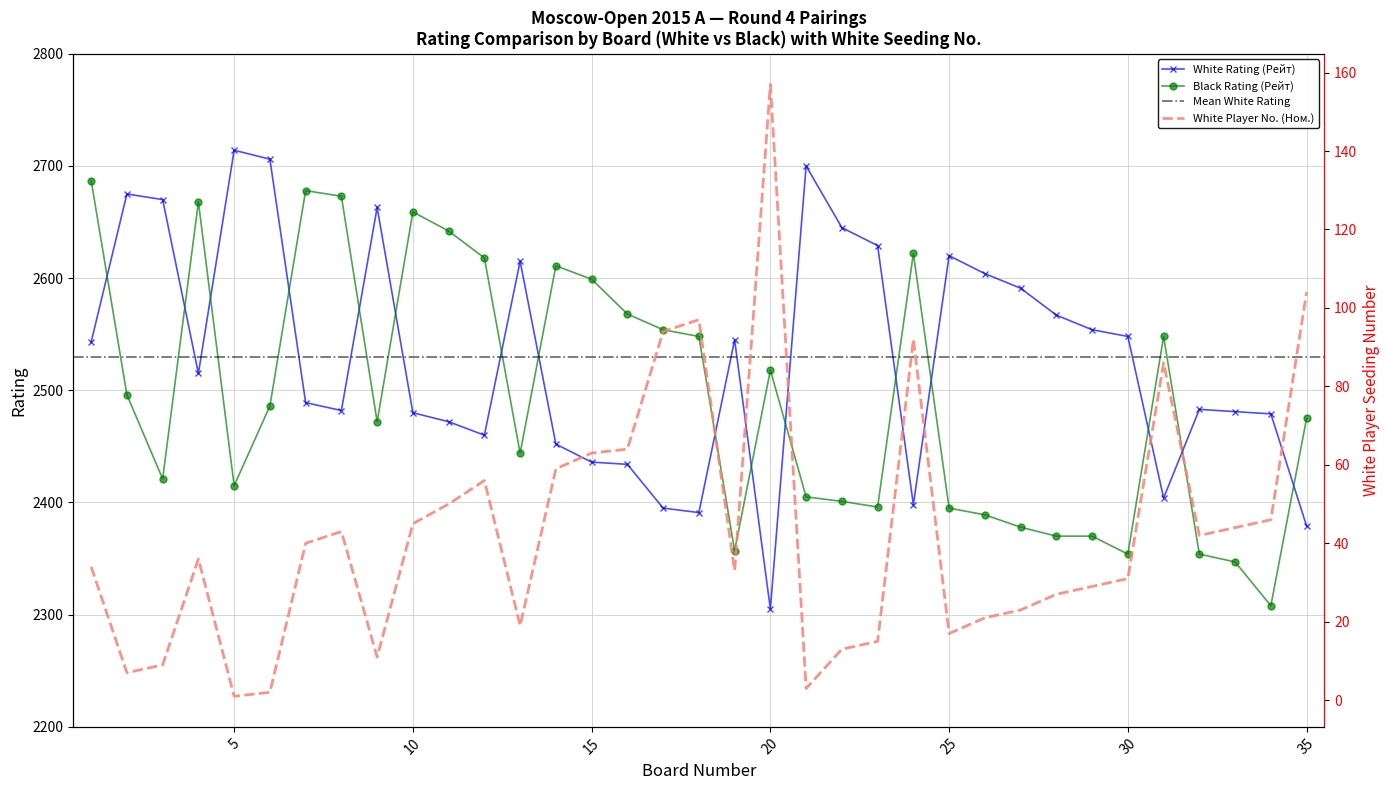

True or false: White No. (Ном.) and Black Rating (Рейт) cross at least once.

False